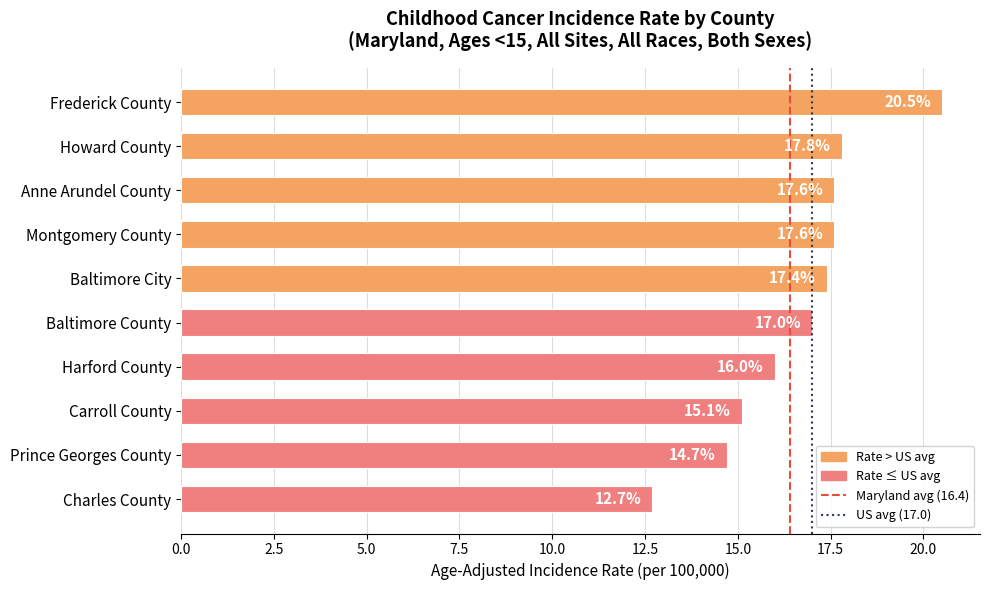

Where is the data nearest to the value 16?

Harford County